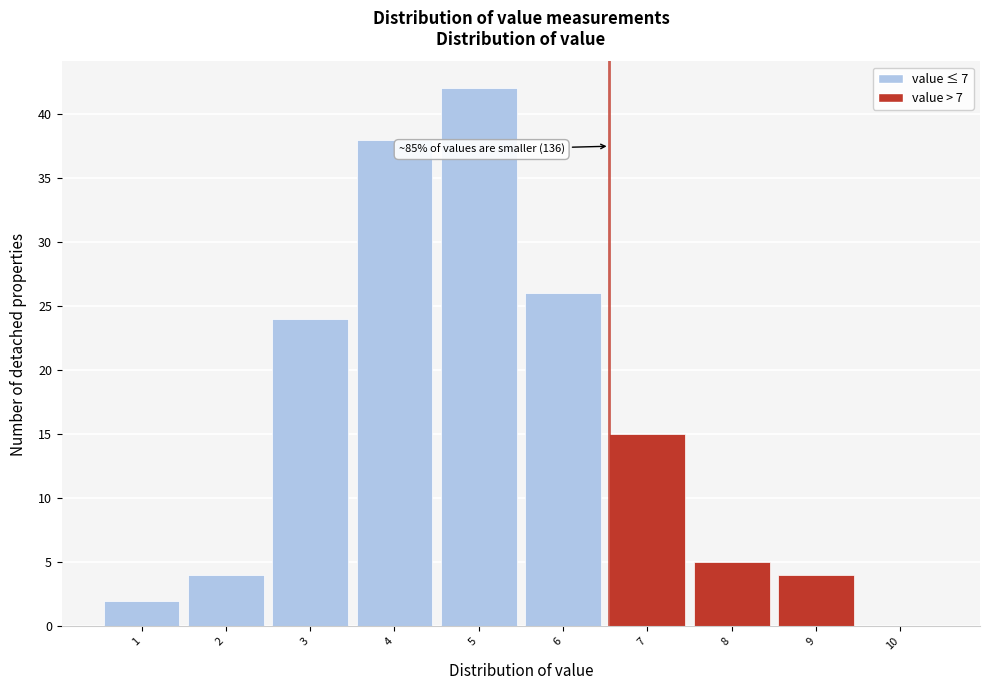

Reading left to right, list all the values displayed in this chart.

1=2	2=4	3=24	4=38	5=42	6=26	7=15	8=5	9=4	10=0